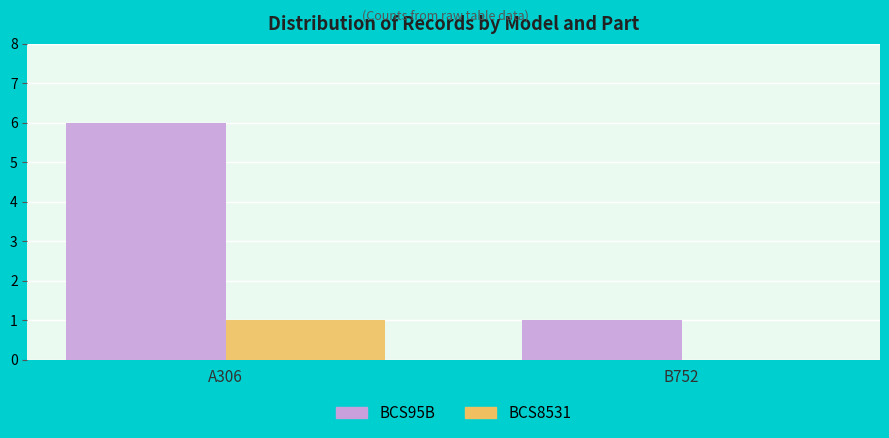

At which category is the sum across all series the highest?

A306